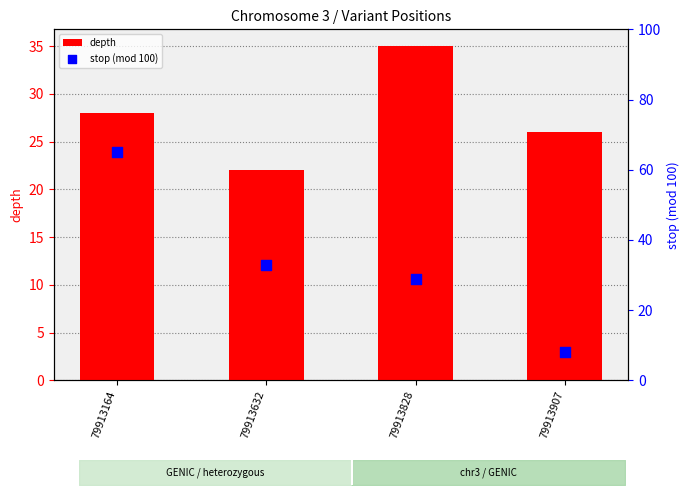

What is the total value across all series at 79913907?

34